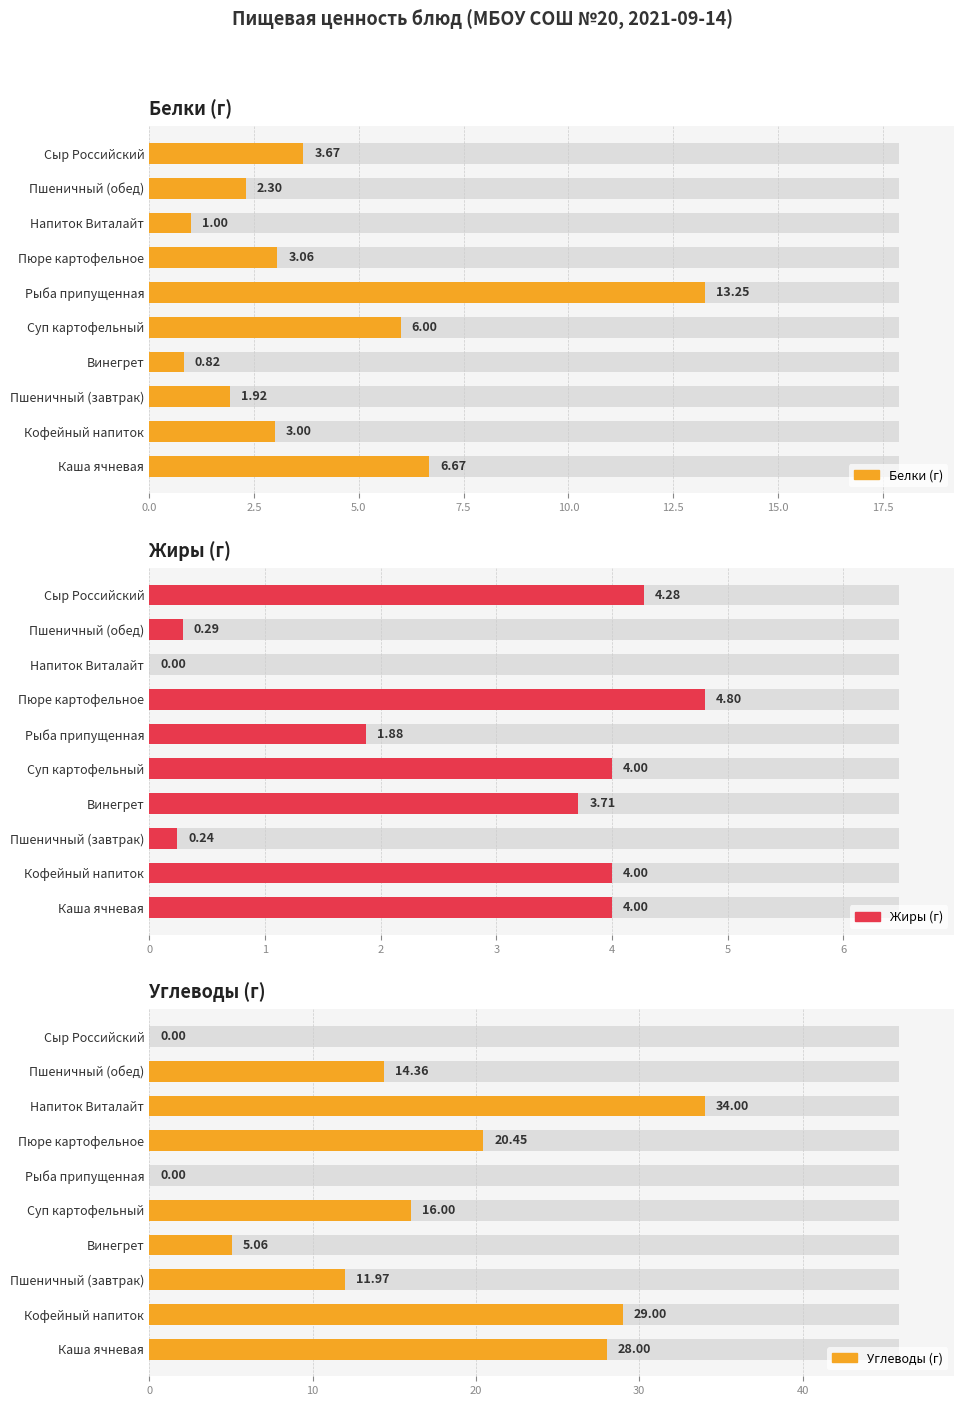

How many bars are there in total?

30